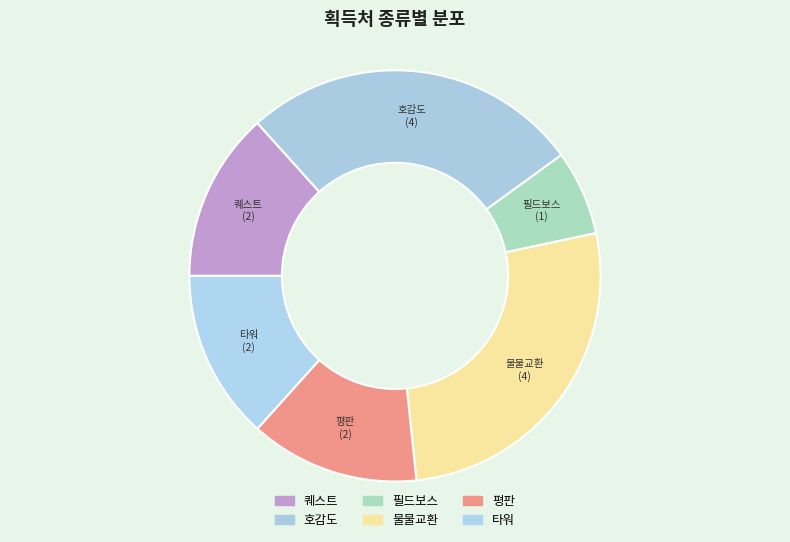

What is the change in value from 퀘스트 to 필드보스?

-1